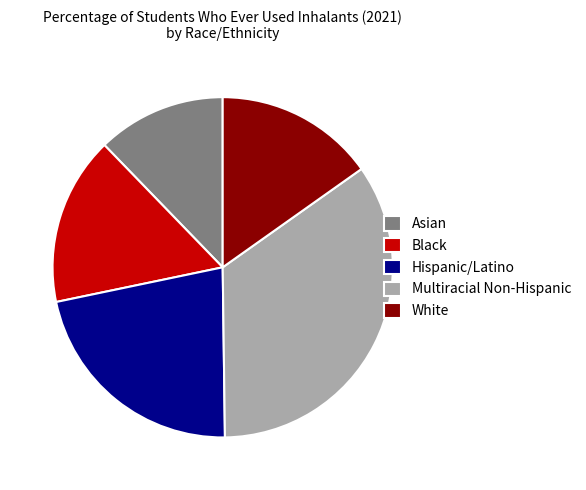

Is the sum of Hispanic/Latino and Black greater than half?

No